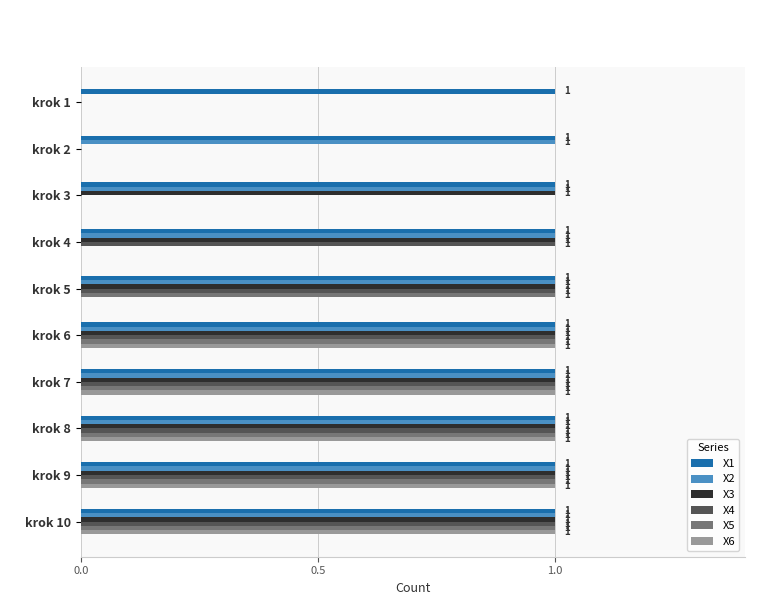

True or false: X6 has a value of 0 at krok 3.

True